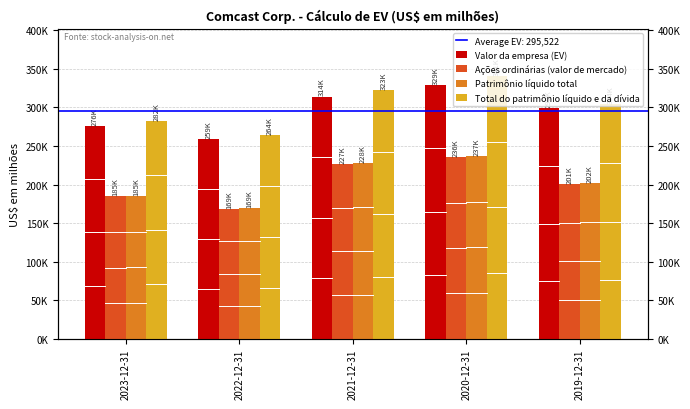

Which has a higher value, 2023-12-31 or 2019-12-31?

2019-12-31